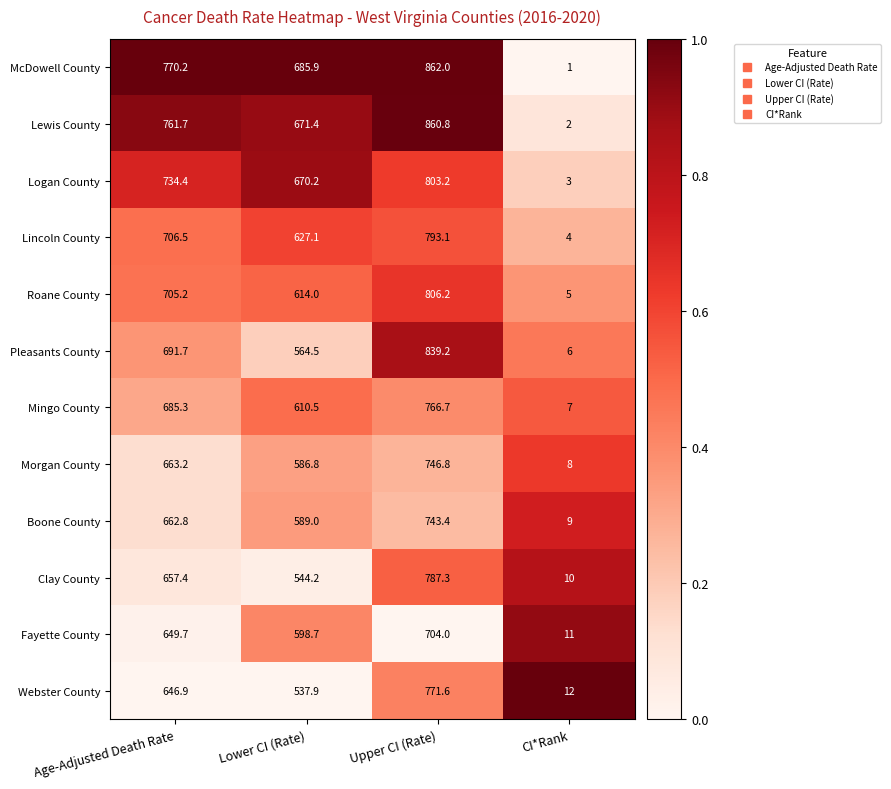

What is the sum of the Lincoln County values at Lower CI (Rate) and Upper CI (Rate)?

1420.2